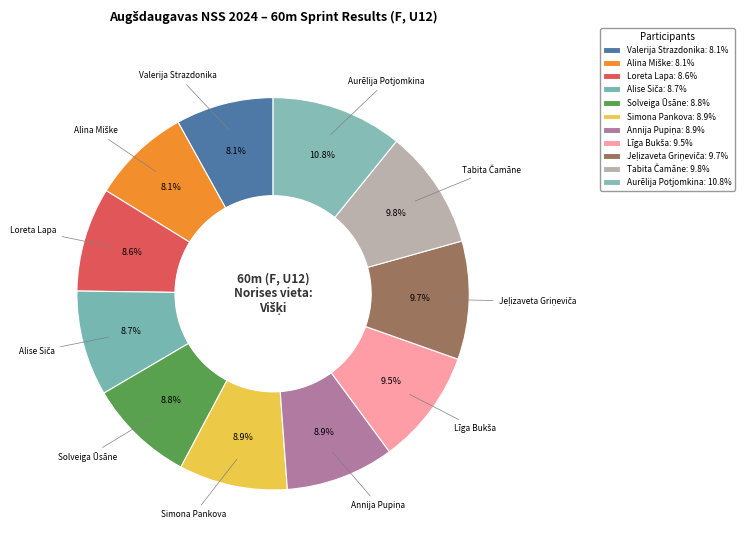

Approximately how many times larger is the value at Simona Pankova compared to Annija Pupiņa?

1.0